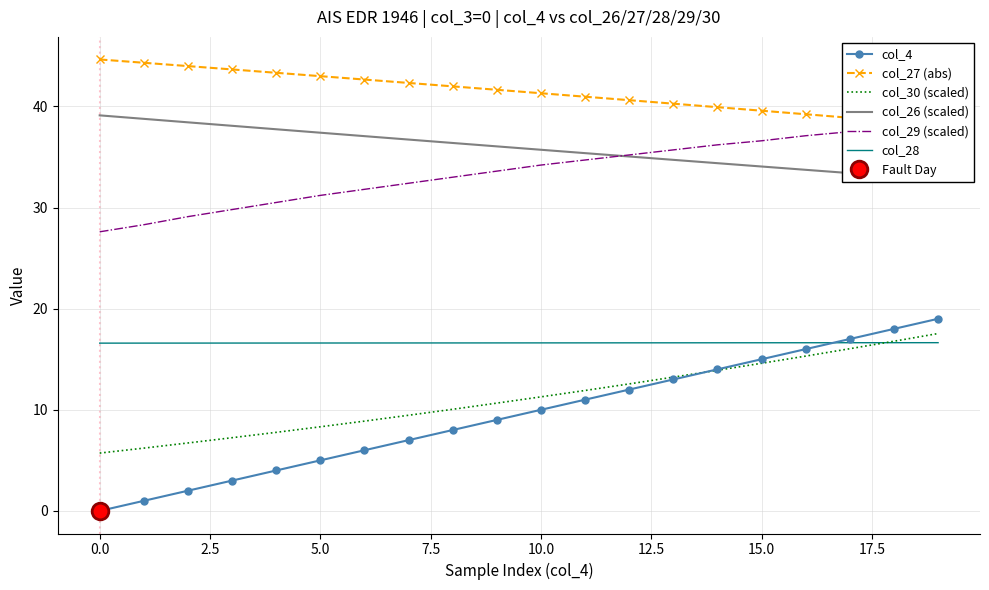

Reading left to right, list all the values displayed in this chart.

col_4: 0.0	1.0	2.0	3.0	4.0	5.0	6.0	7.0	8.0	9.0	10.0	11.0	12.0	13.0	14.0	15.0	16.0	17.0	18.0	19.0
col_27 (abs): 44.6	44.3	44.0	43.7	43.3	43.0	42.7	42.3	42.0	41.6	41.3	41.0	40.6	40.3	39.9	39.6	39.2	38.9	38.5	38.2
col_30 (scaled): 5.7	6.2	6.7	7.2	7.8	8.3	8.9	9.5	10.1	10.7	11.3	11.9	12.6	13.2	13.9	14.6	15.3	16.0	16.8	17.5
col_26 (scaled): 39.1	38.8	38.4	38.1	37.7	37.4	37.1	36.7	36.4	36.0	35.7	35.4	35.0	34.7	34.4	34.1	33.7	33.4	33.1	32.8
col_29 (scaled): 27.6	28.3	29.1	29.8	30.5	31.2	31.8	32.4	33.0	33.6	34.2	34.7	35.2	35.7	36.2	36.6	37.1	37.5	37.9	38.2
col_28: 16.6	16.6	16.6	16.6	16.6	16.6	16.6	16.6	16.6	16.6	16.6	16.6	16.6	16.6	16.6	16.6	16.6	16.6	16.6	16.6